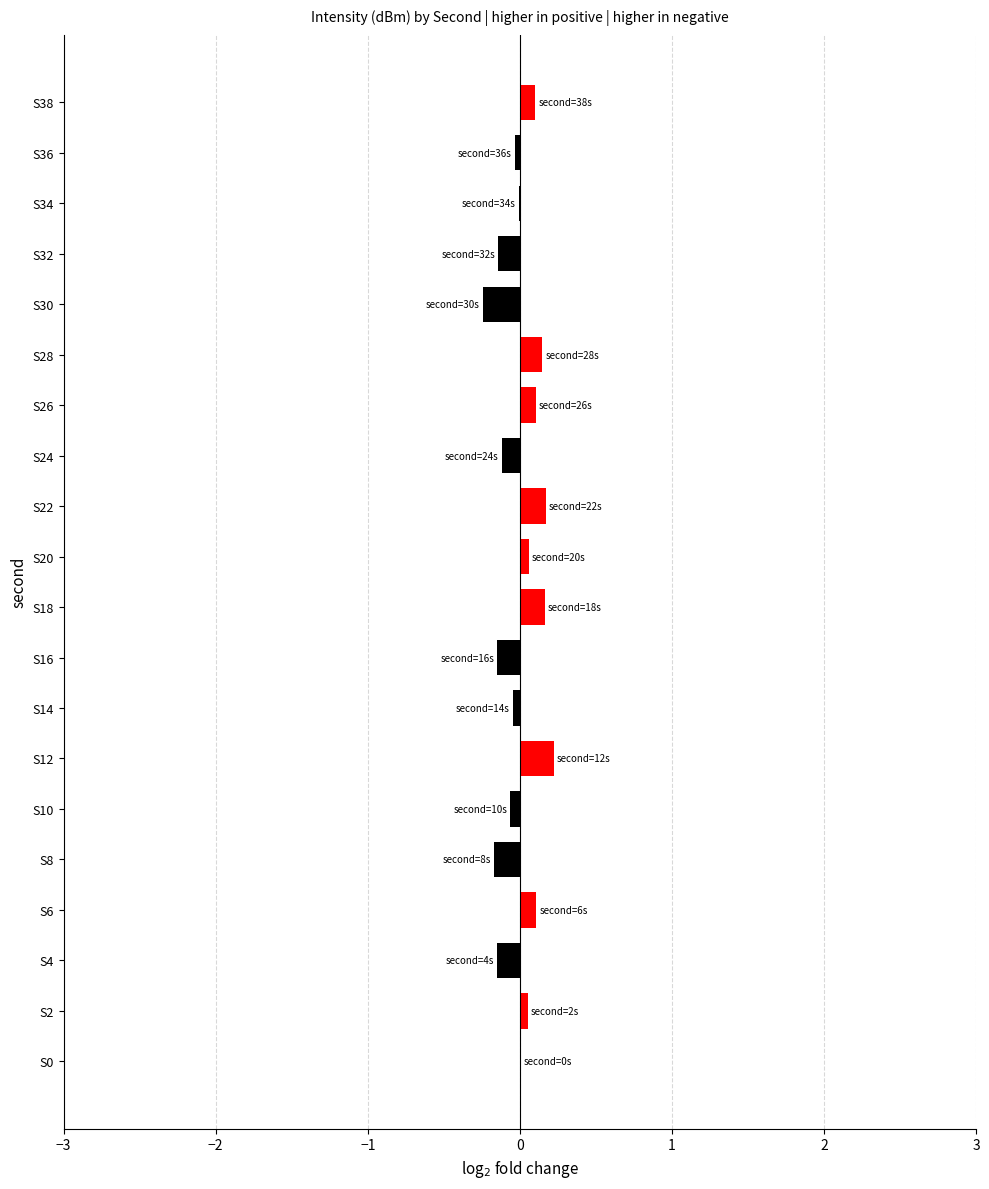

The chart shows a value of -0.1 at S32. True or false?

True